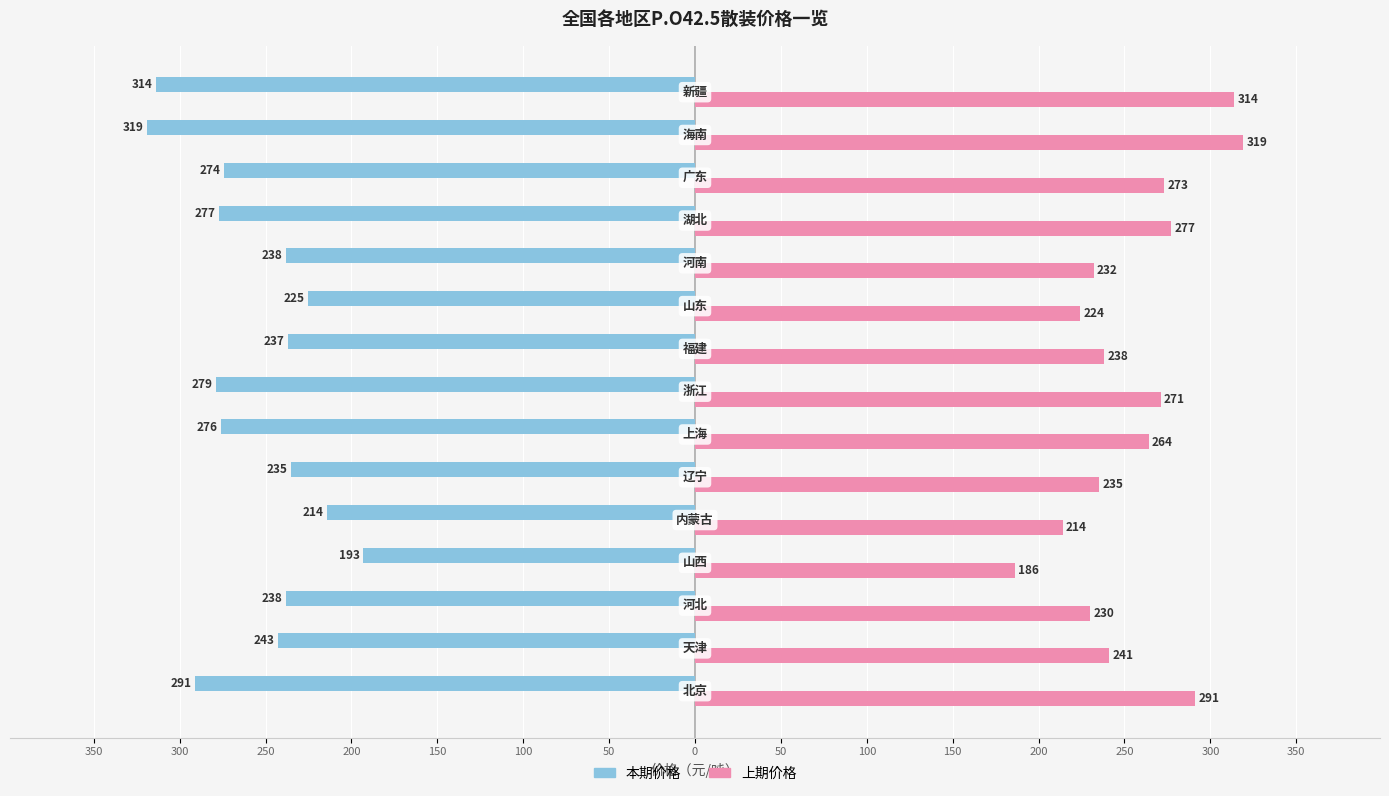

What is the value of the 本期价格 bar at the 8th from the left?

-279